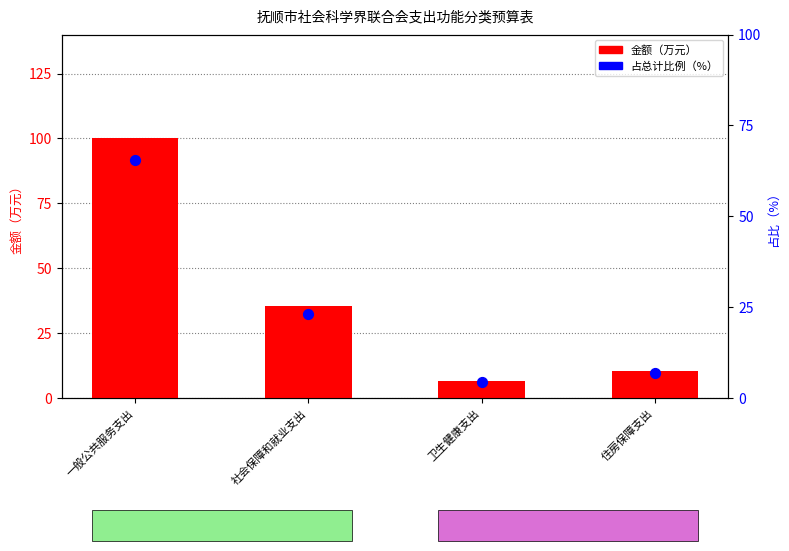

At which category is the sum across all series the highest?

一般公共服务支出